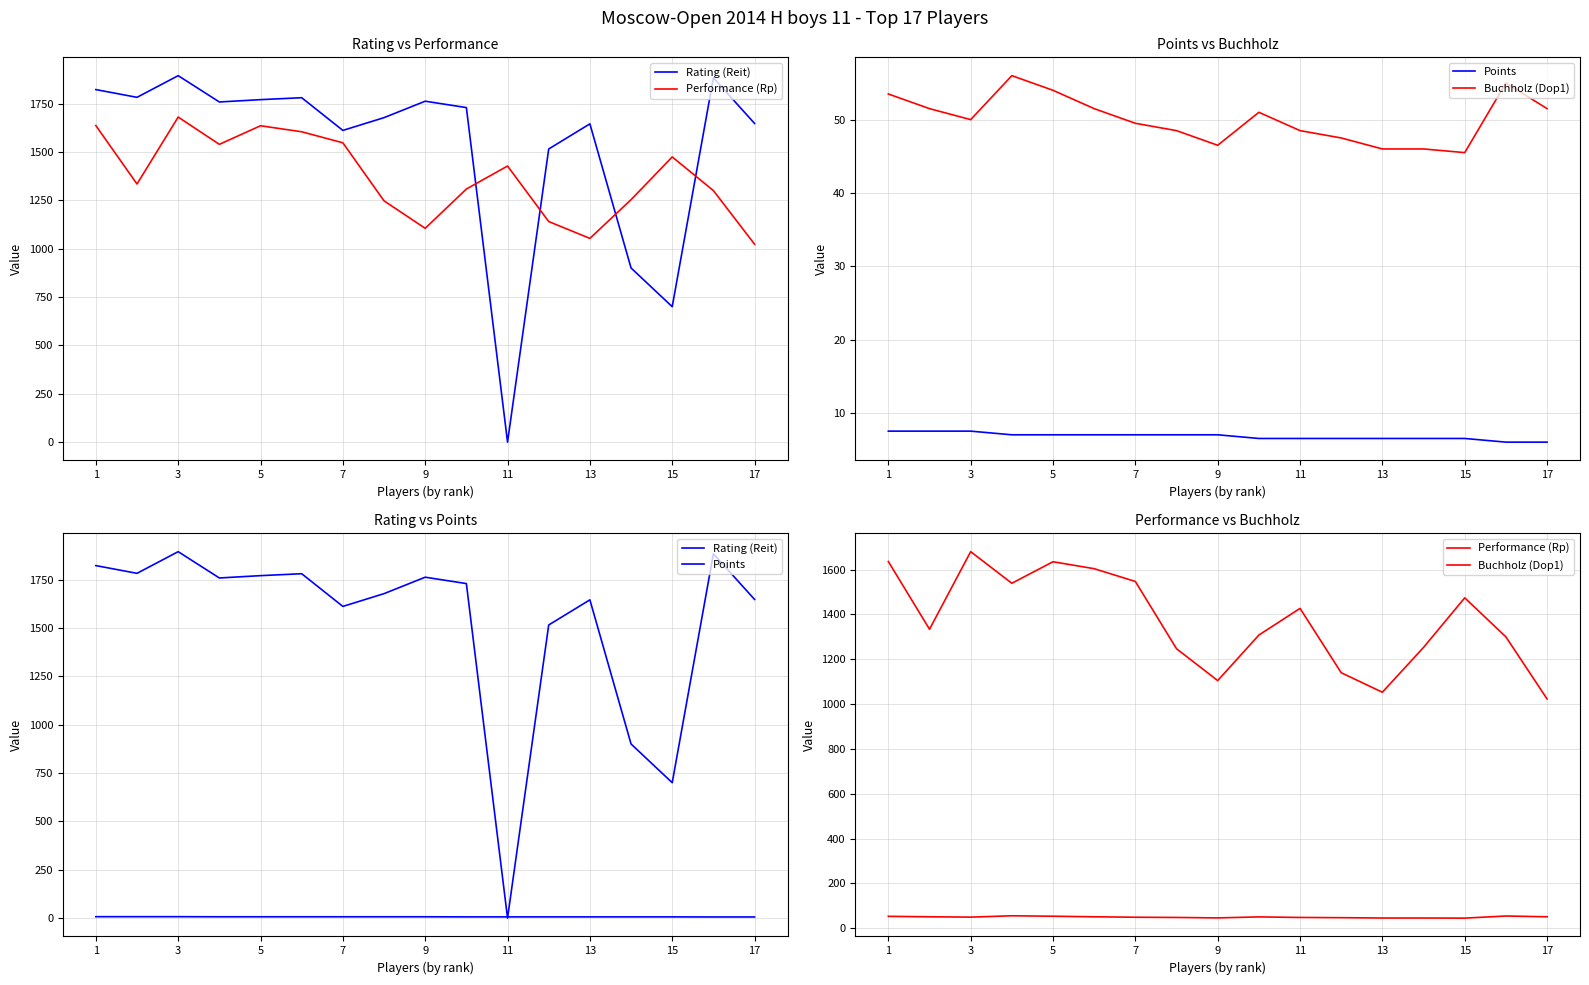

What is the highest value of the Performance (Rp) series?

1680.0